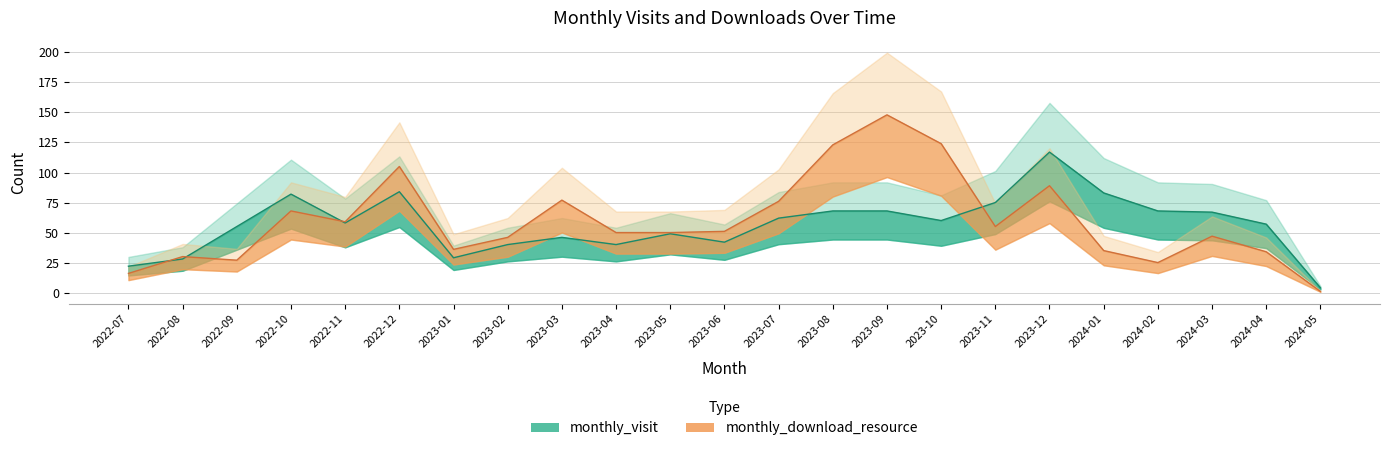

What is the smallest value displayed?

1